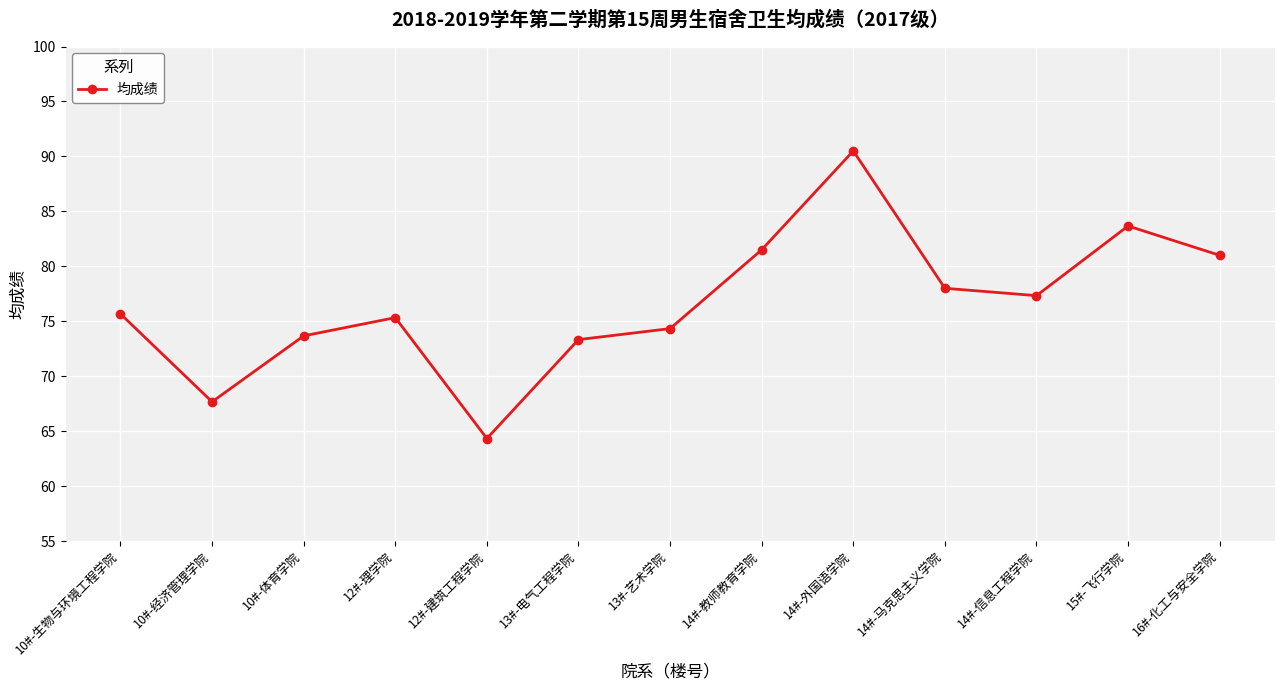

How many lines are shown in the chart?

1